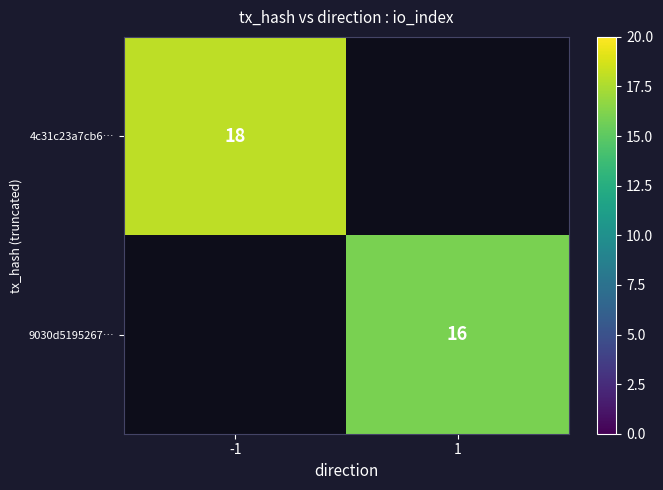

Is the value of 4c31c23a7cb6… at -1 greater than the value of 9030d5195267… at 1?

Yes